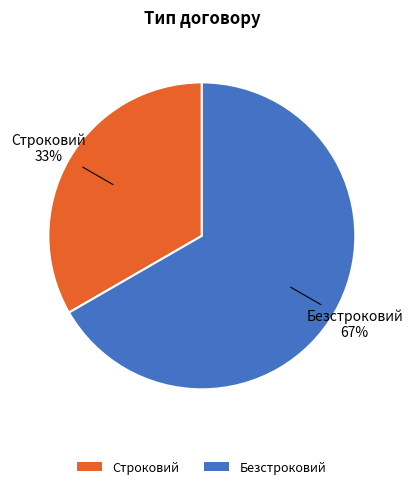

To the nearest percent, what is the combined percentage of Безстроковий and Строковий?

100%